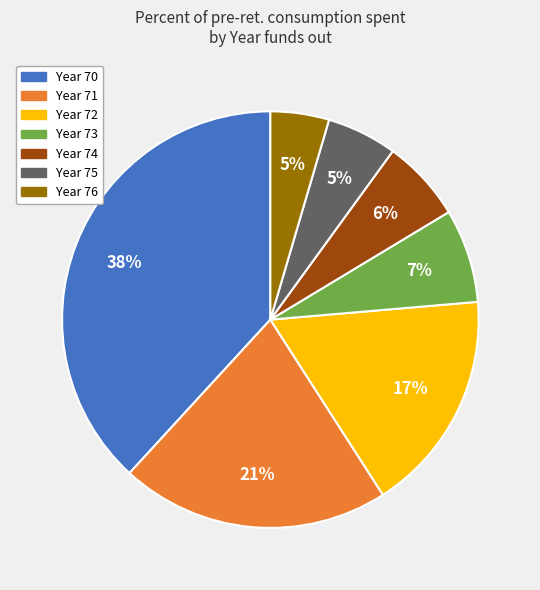

To the nearest percent, what is the average slice percentage?

14%